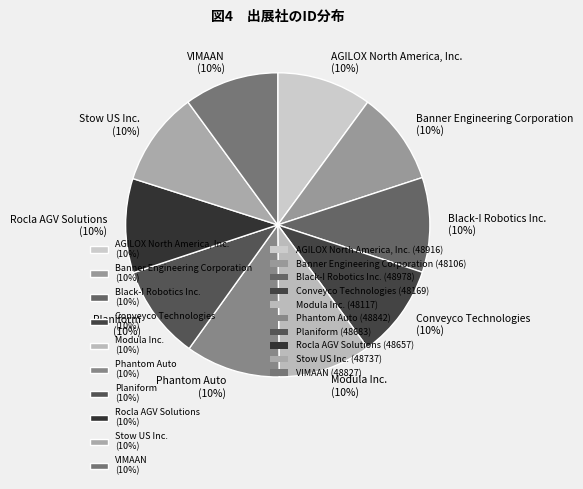

What percentage is the Banner Engineering Corporation slice, to the nearest percent?

10%